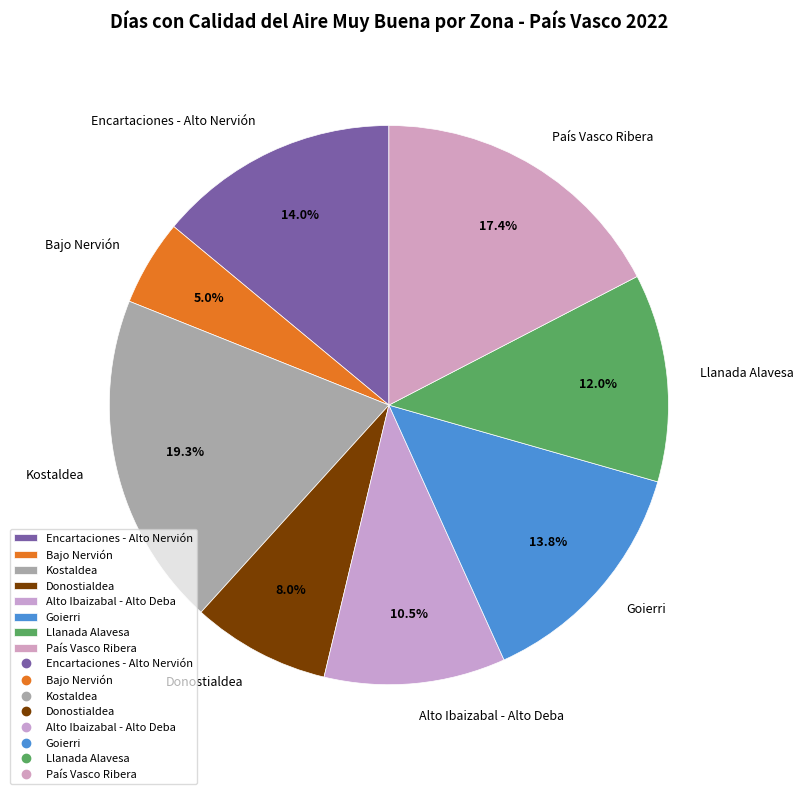

Combined, what portion of the pie is Llanada Alavesa and País Vasco Ribera?

29.4%